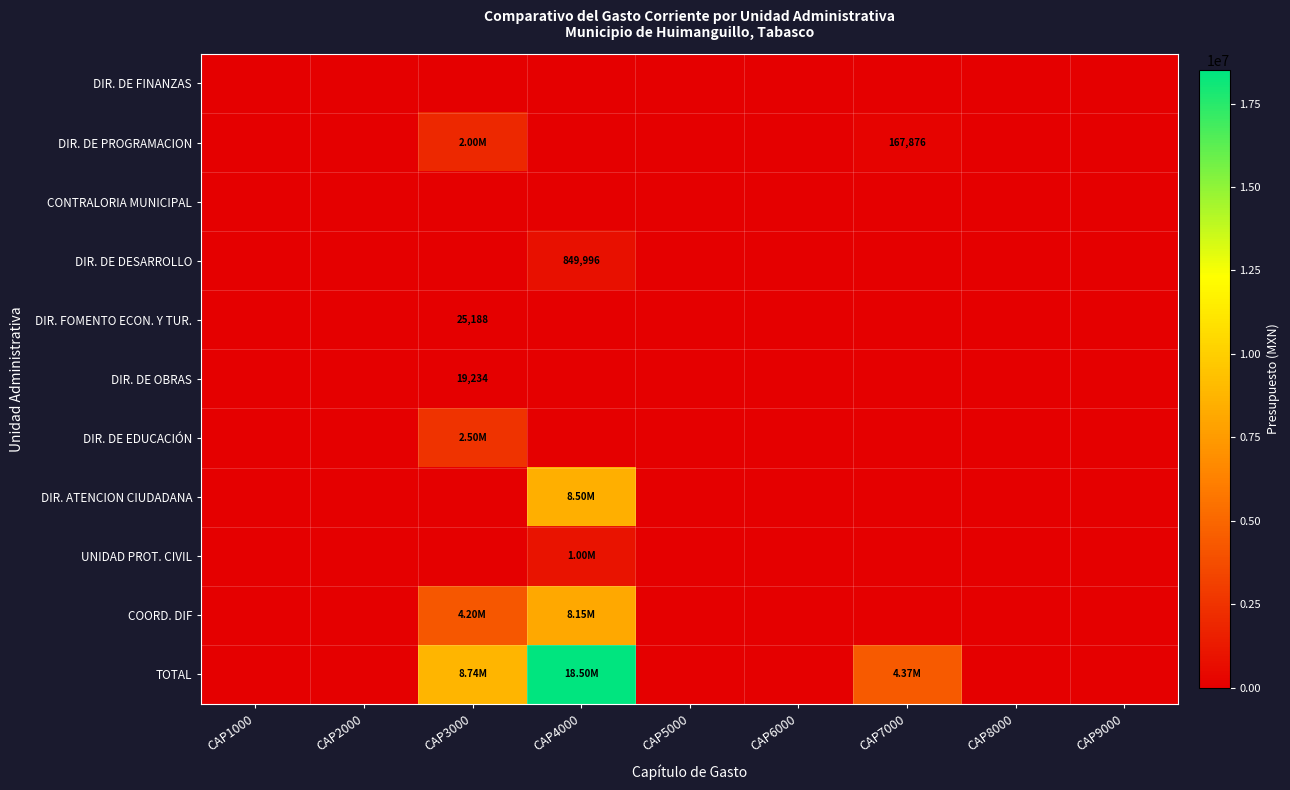

Which series changed the most between CAP7000 and CAP8000?

TOTAL